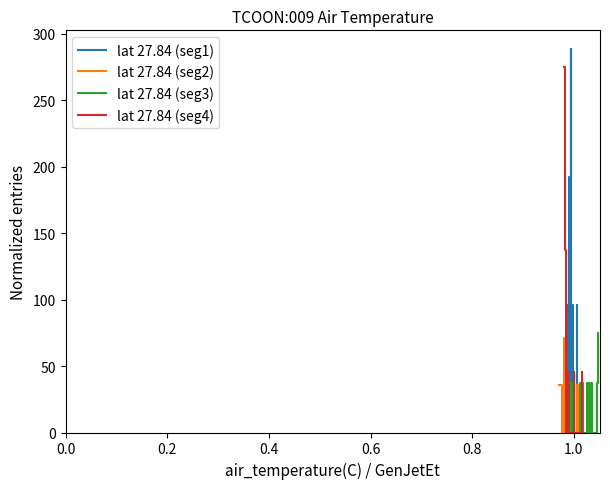

What is the maximum value for lat 27.84 (seg1)?

288.3